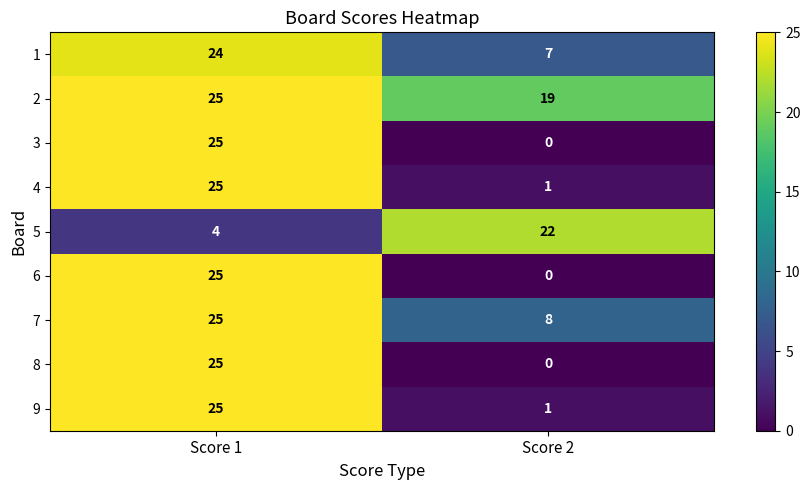

Rank the categories by 6 value from lowest to highest.

Score 2, Score 1